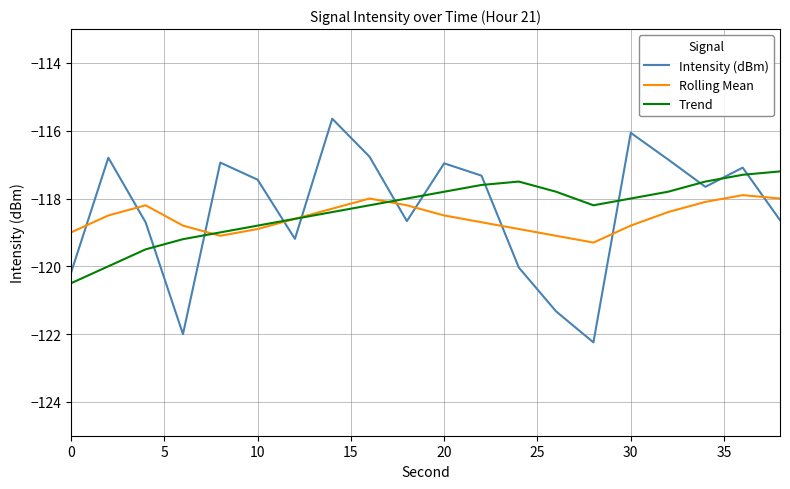

In Intensity (dBm), how many points are lower than both neighbors (excluding endpoints)?

5